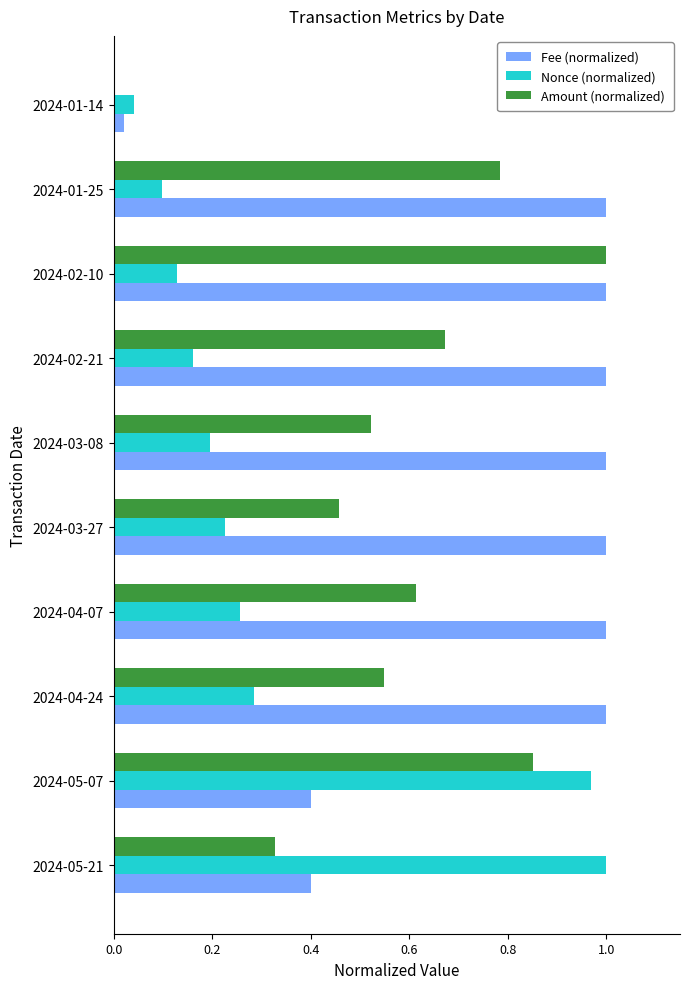

Is the value of Amount (normalized) at 2024-05-21 greater than the value of Nonce (normalized) at 2024-03-08?

Yes